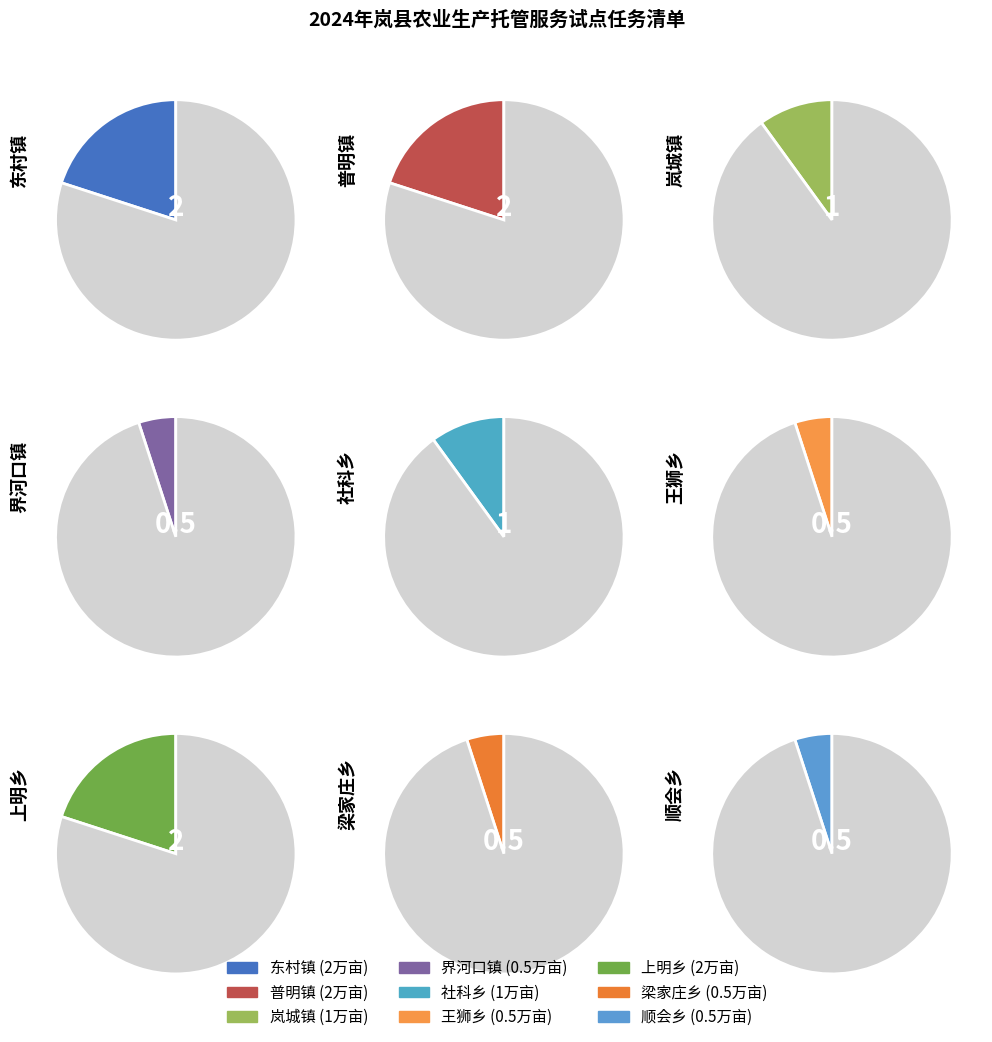

To the nearest percent, what is the average slice percentage?

11%